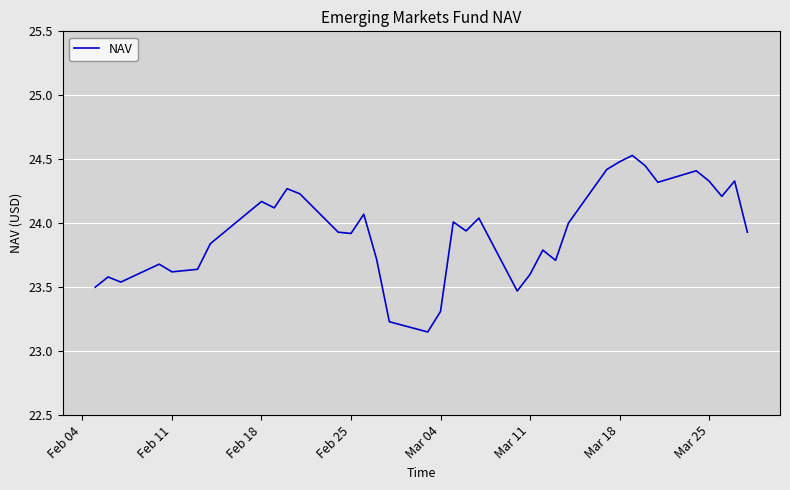

What is the value of the 6th point from the left?

23.6